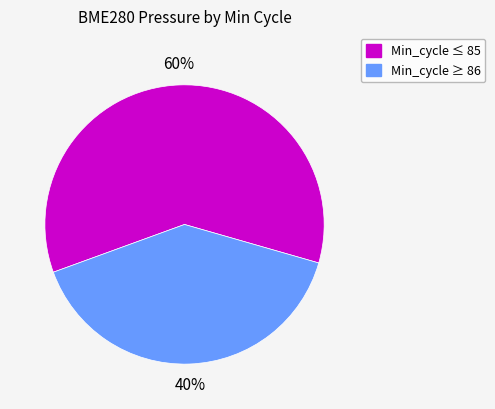

Is there a majority slice in this chart?

Yes